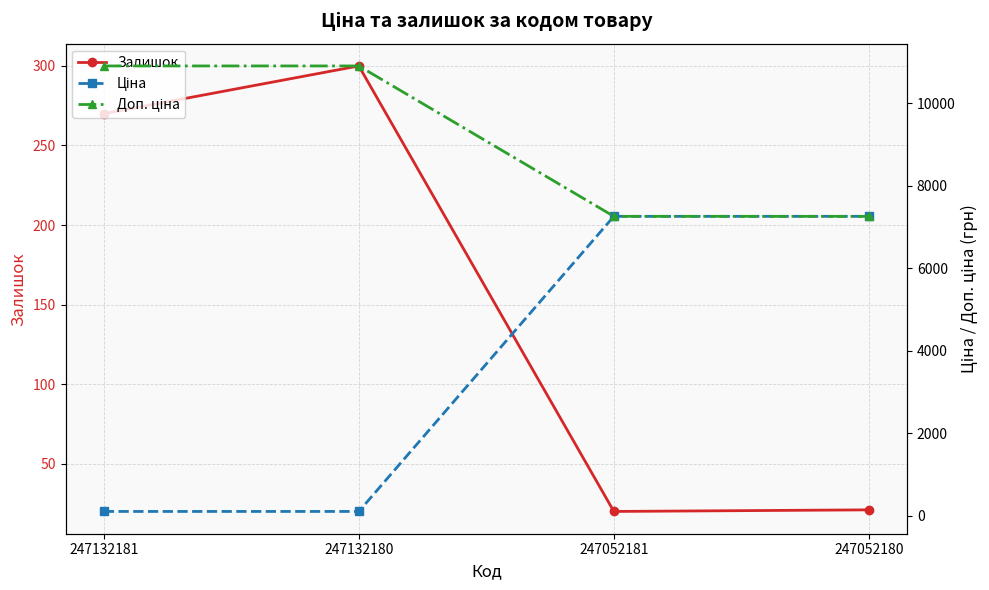

True or false: Доп. ціна has more than 1 interior local peaks.

False